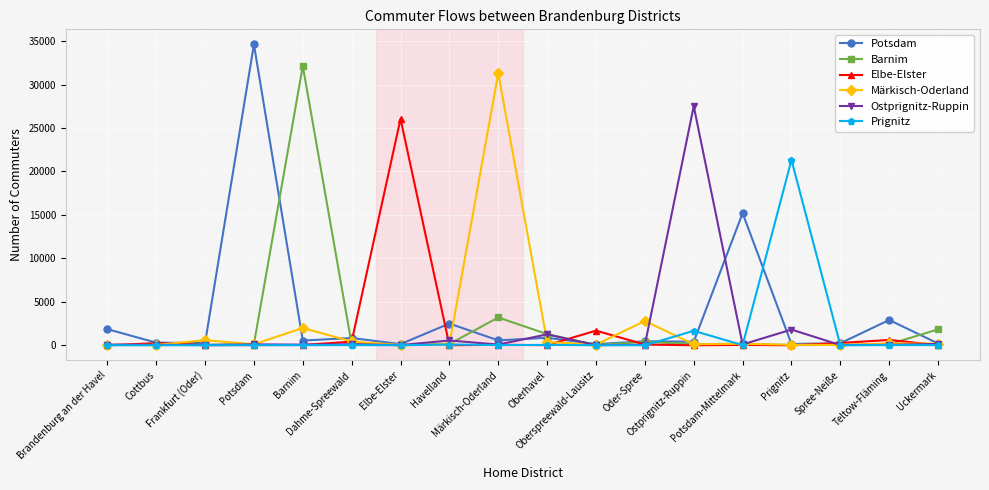

What is the approximate value of Märkisch-Oderland at Elbe-Elster, to the nearest 50?

50